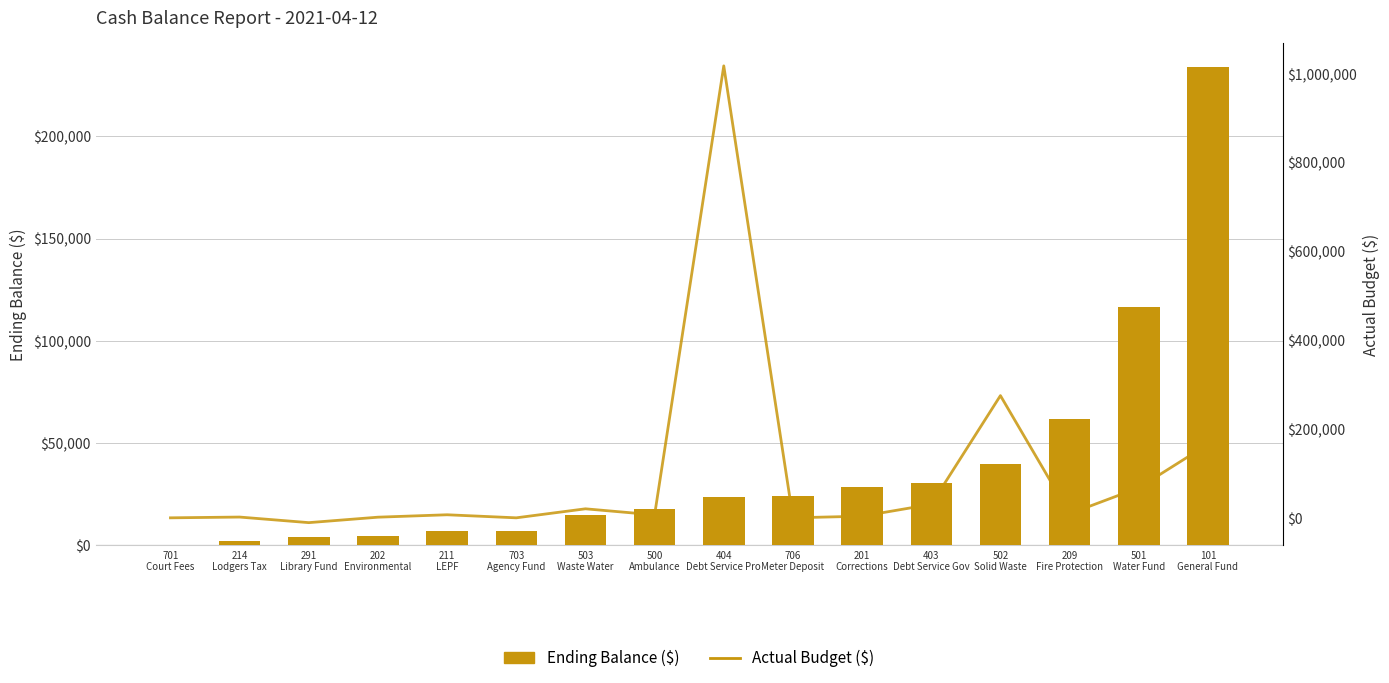

What are all the series names shown in the legend?

Ending Balance ($), Actual Budget ($)